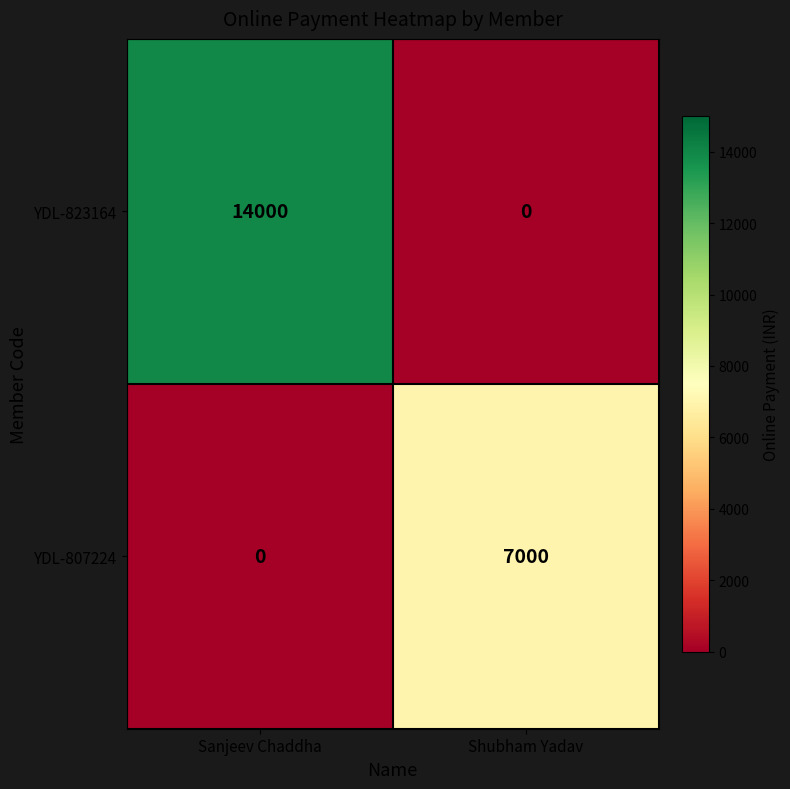

How many data points in YDL-807224 are less than 7000?

1